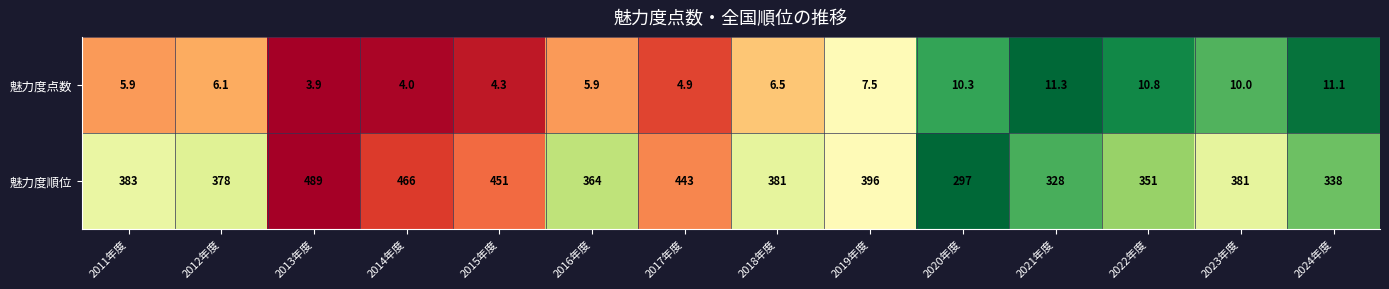

True or false: 魅力度順位 has a value of 328.0 at 2021年度.

True